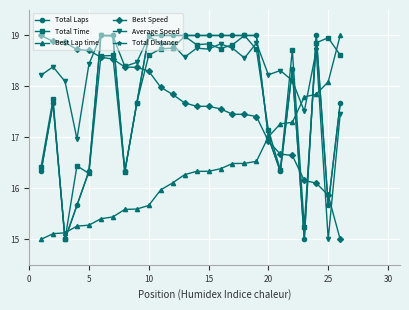

What is the sum of all Best Lap time values?

424.7